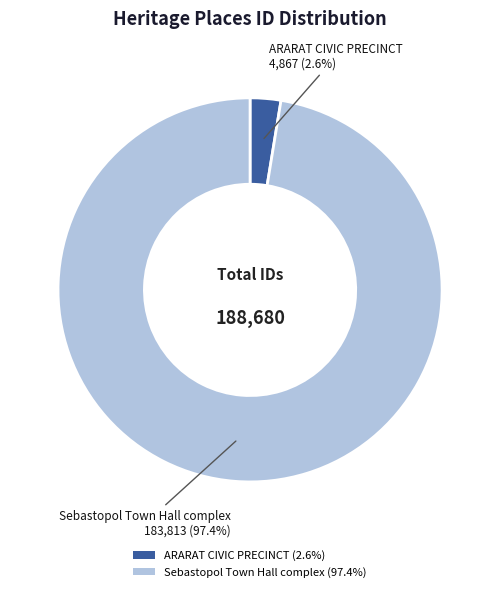

The ARARAT CIVIC PRECINCT slice represents 3% of the pie. True or false?

True